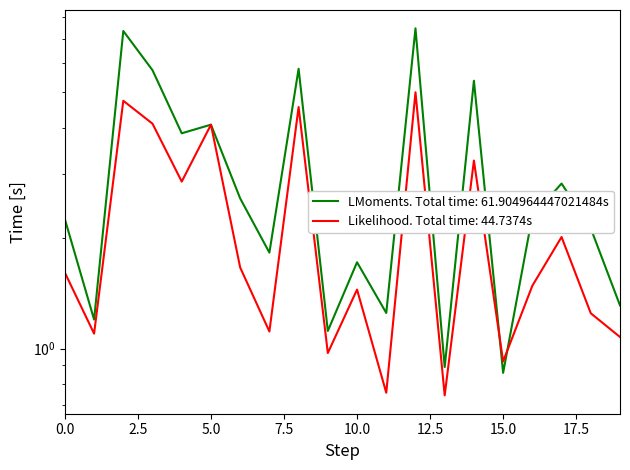

How many lines are shown in the chart?

2